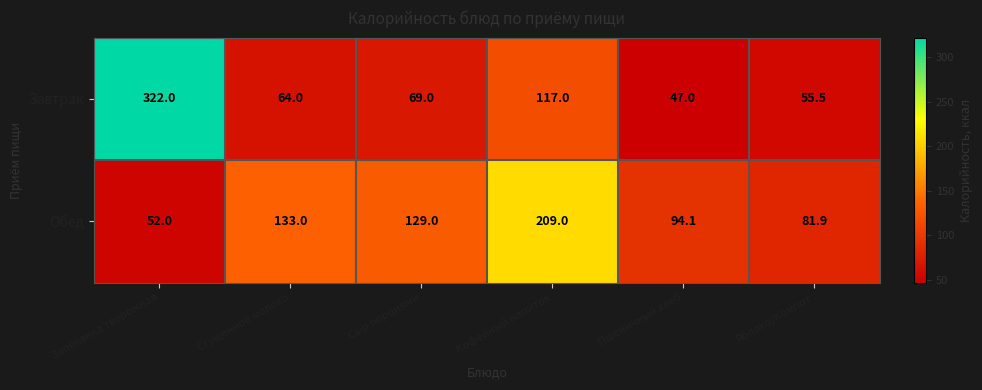

Which series changed the most between Кофейный напиток and Яблоко/Компот?

Обед